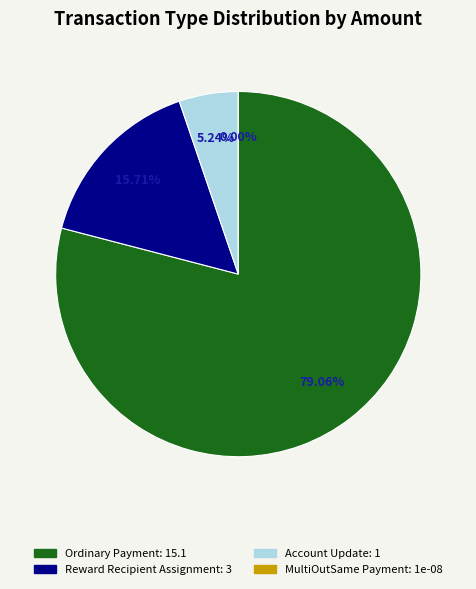

What portion of the pie excludes Account Update?

94.8%